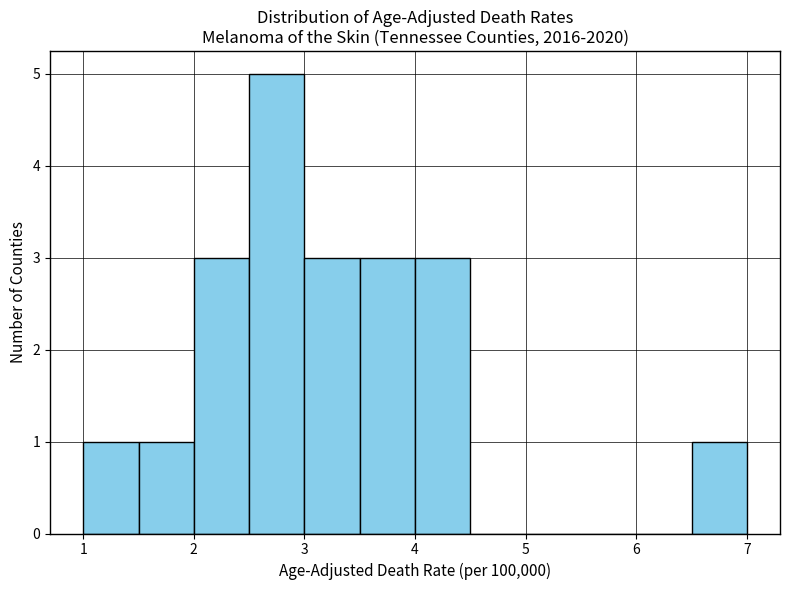

How tall is the bar that spans 4.0 to 4.5 on the x-axis? The values are not printed on the chart, so give them approximately, as read against the axis.

3